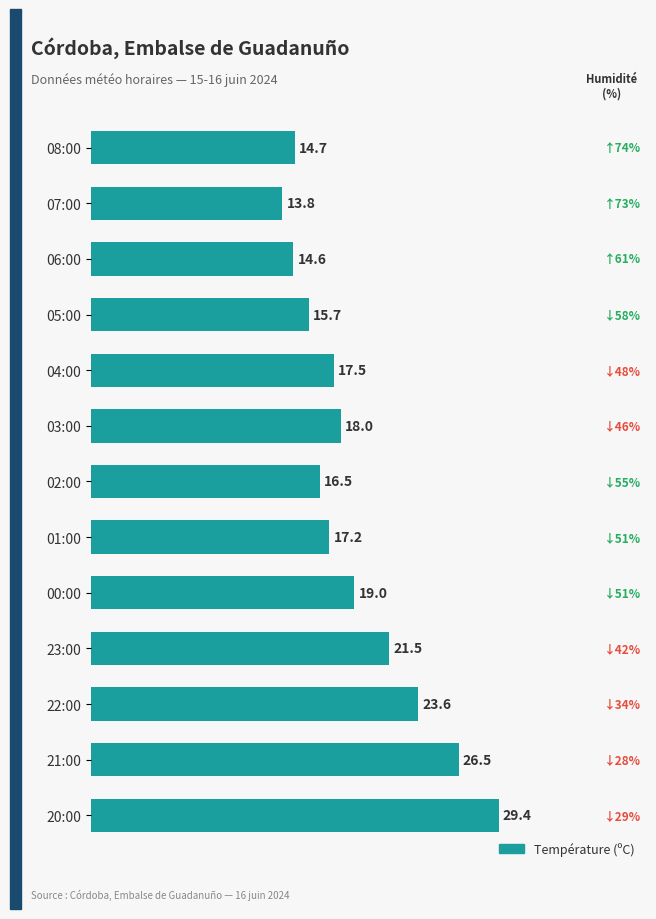

Is it true that the value at 03:00 is 18.0?

True